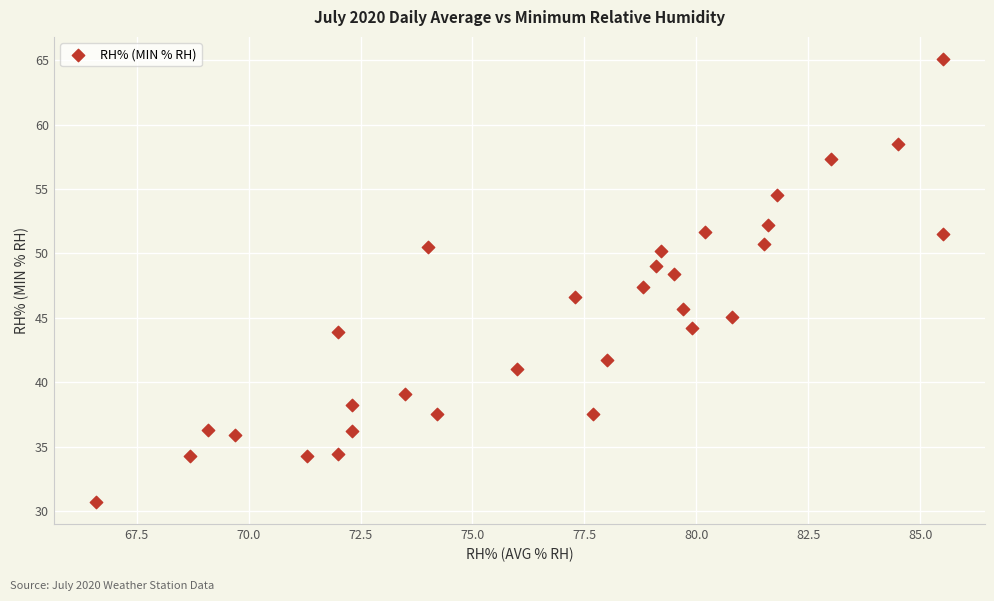

What is the range of Y values (max minus min)?

34.4